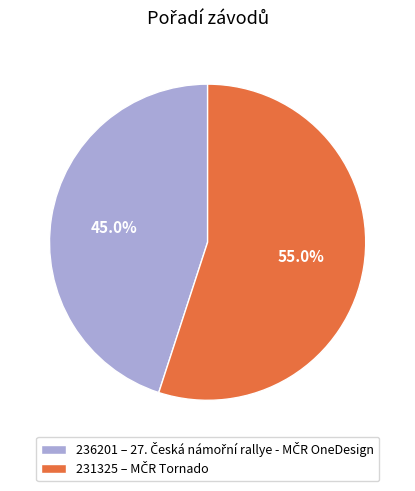

What portion of the pie excludes 236201?

55.0%